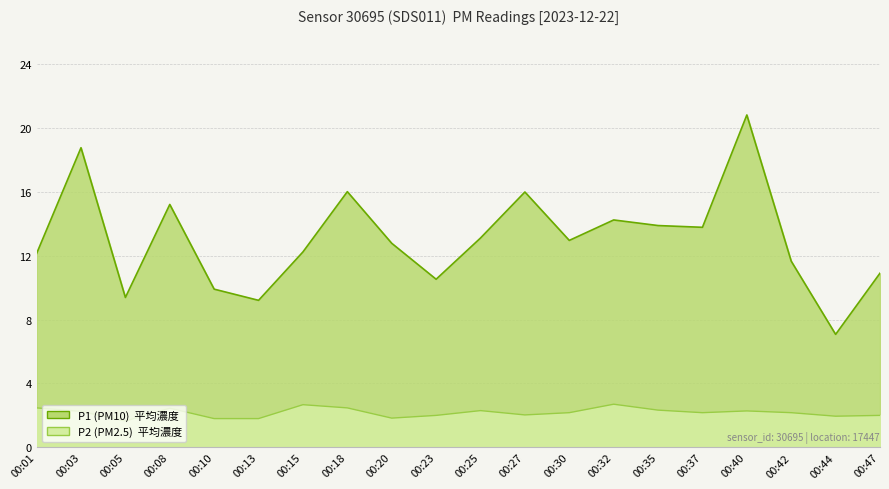

List the series in order of their peak value, lowest first.

P2, P1